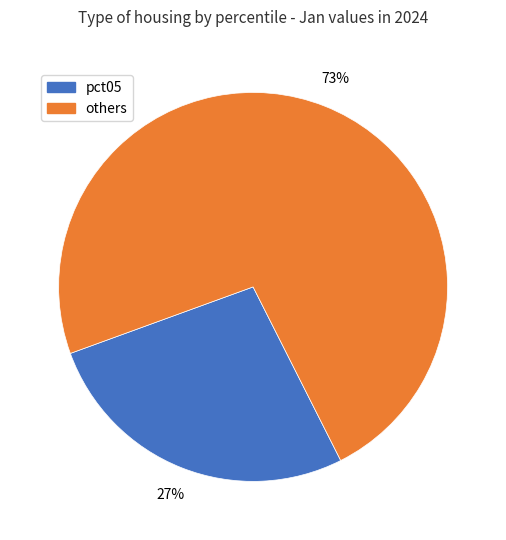

Is the sum of pct05 and others greater than half?

Yes